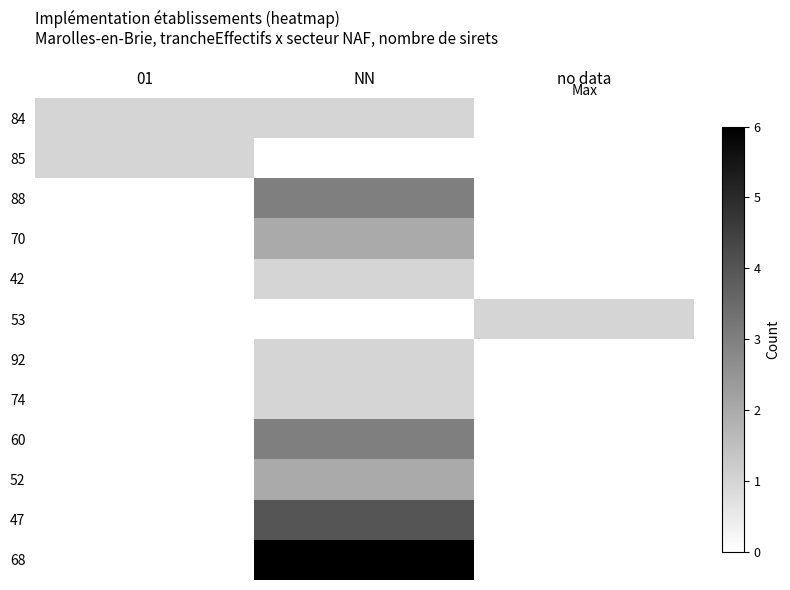

Count the number of data series in this chart.

12